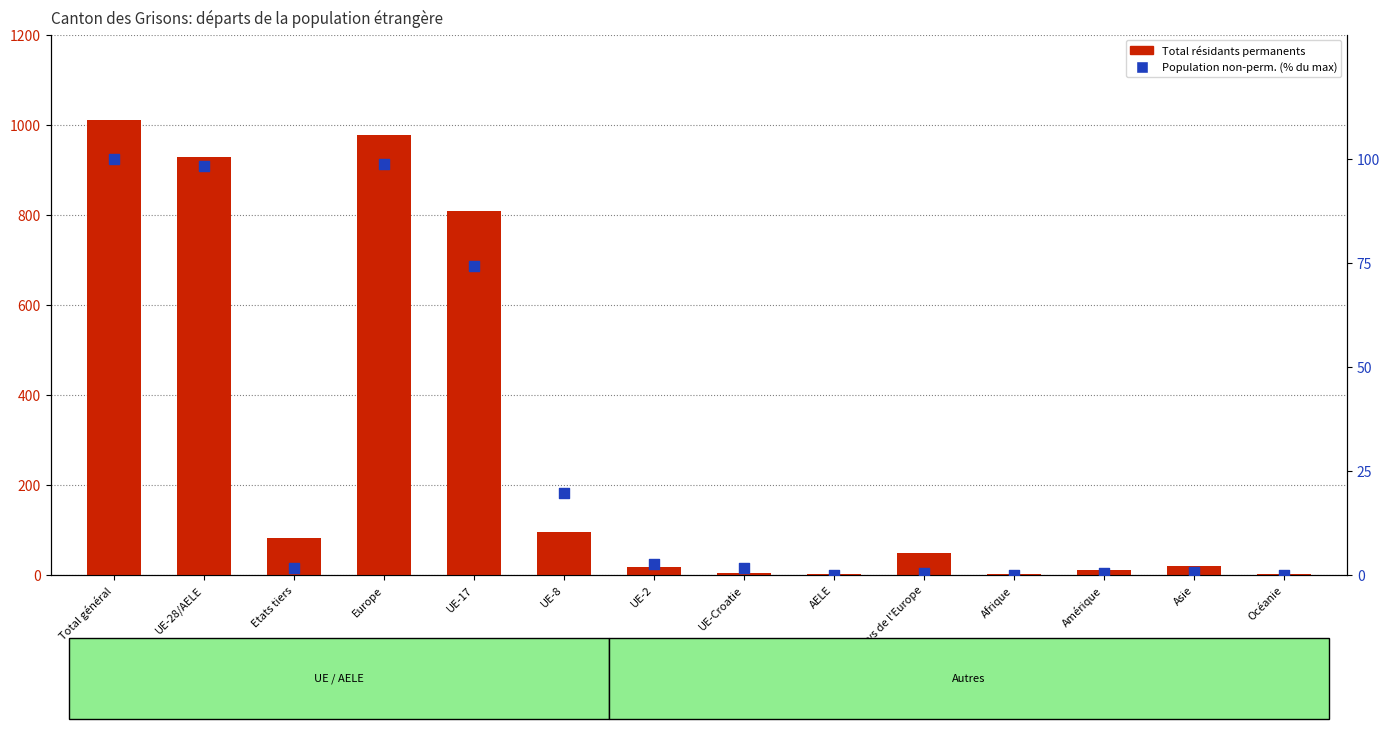

Is the value of Total perm. at Europe greater than the value of Non-perm. (% of max) at Afrique?

Yes